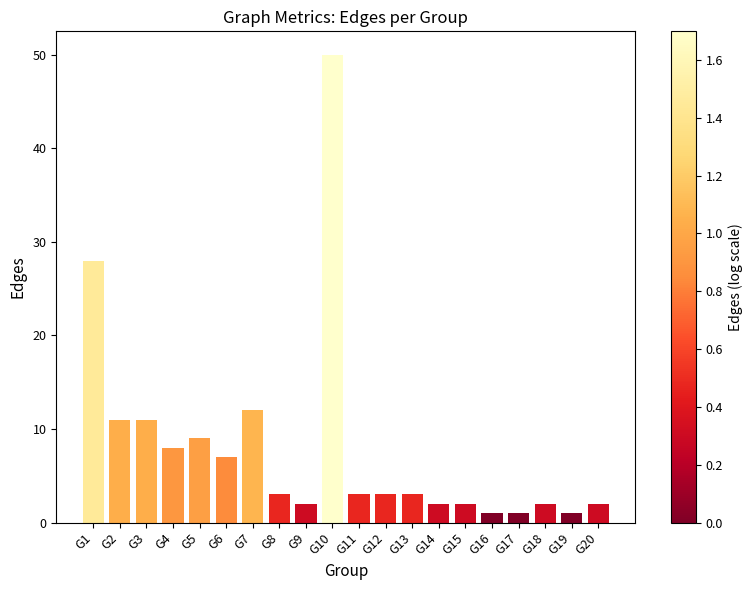

What is the difference between the maximum and minimum values?

49